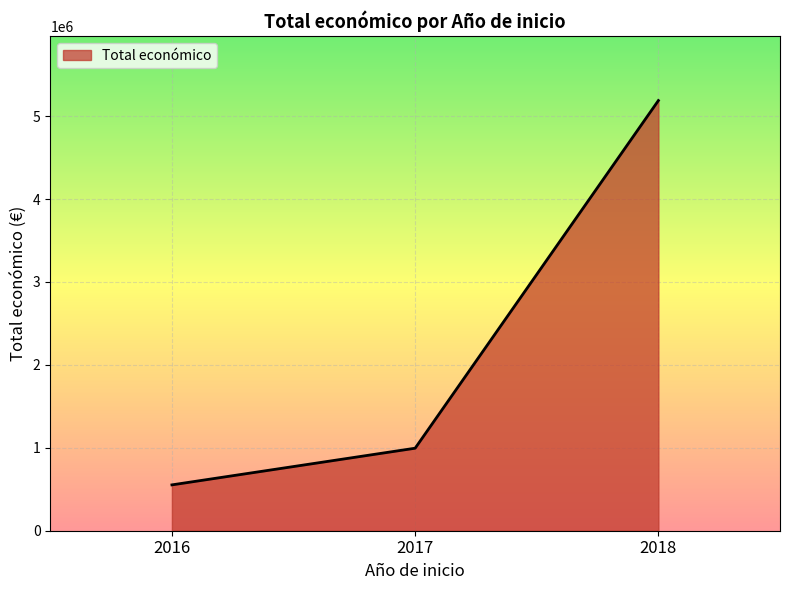

How many lines are shown in the chart?

1